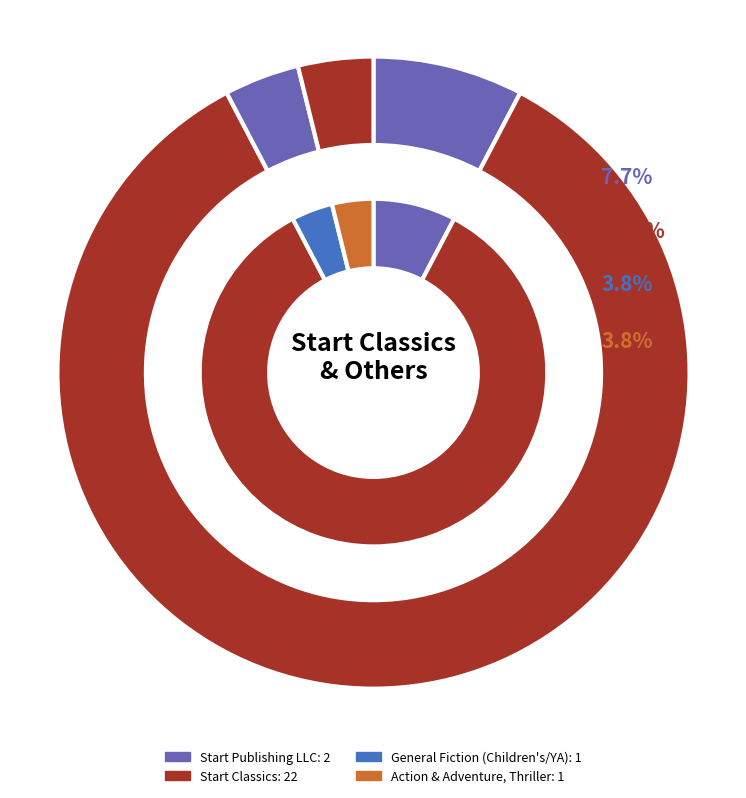

True or false: General fiction (Children's/YA), Fiction accounts for 1% of the total.

False